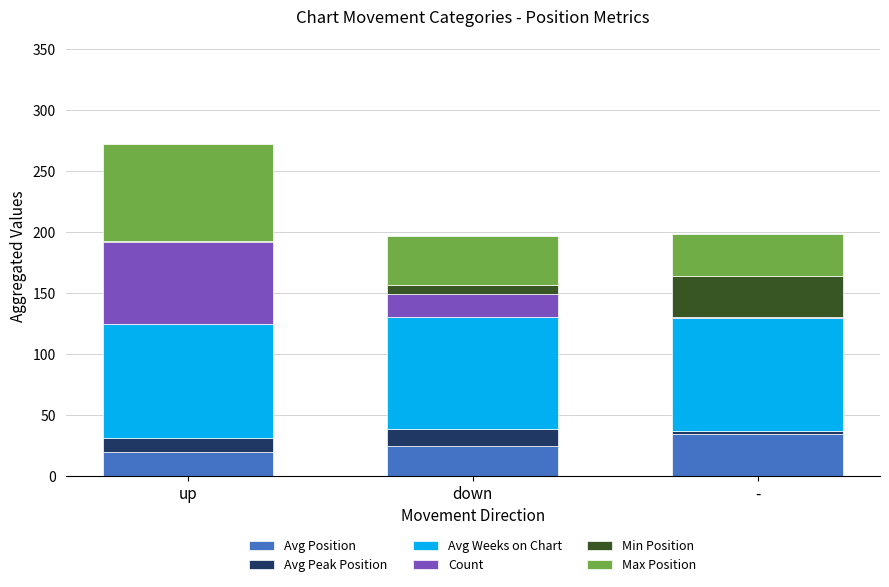

What is the sum of all Avg Position values?

78.4